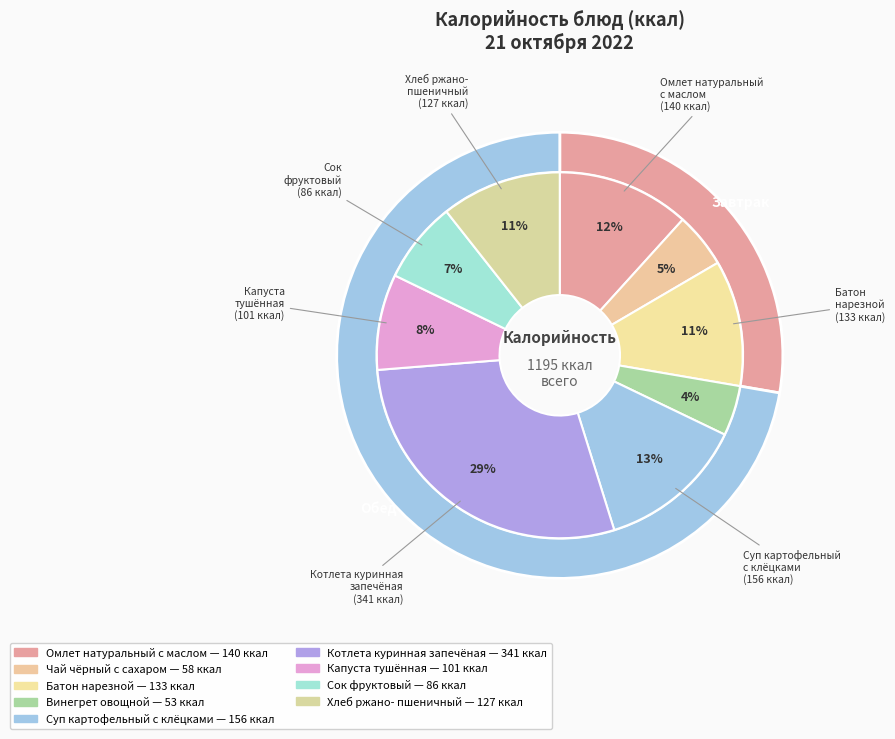

Does any single category account for the majority?

No